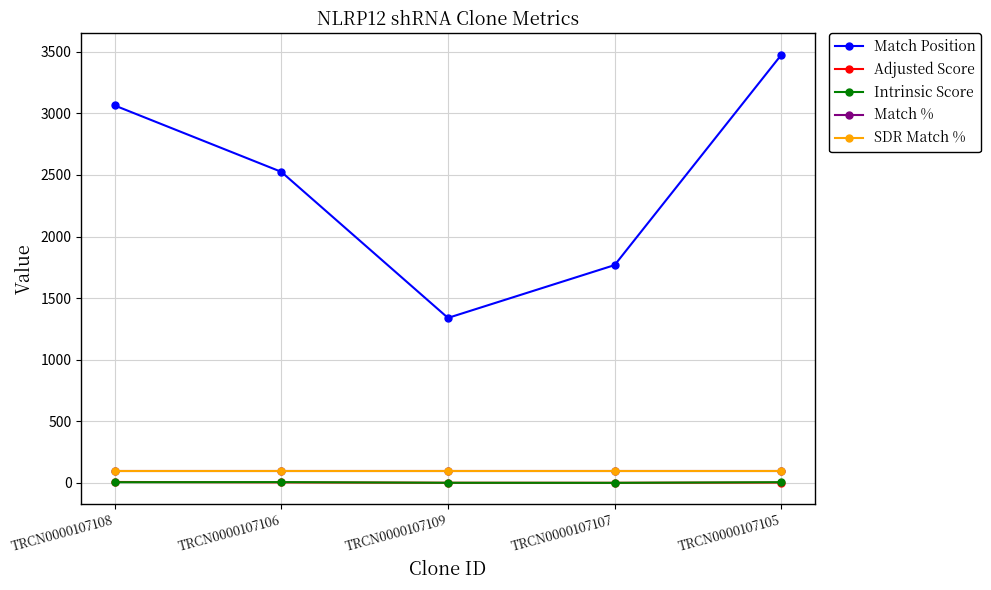

How many lines are shown in the chart?

5